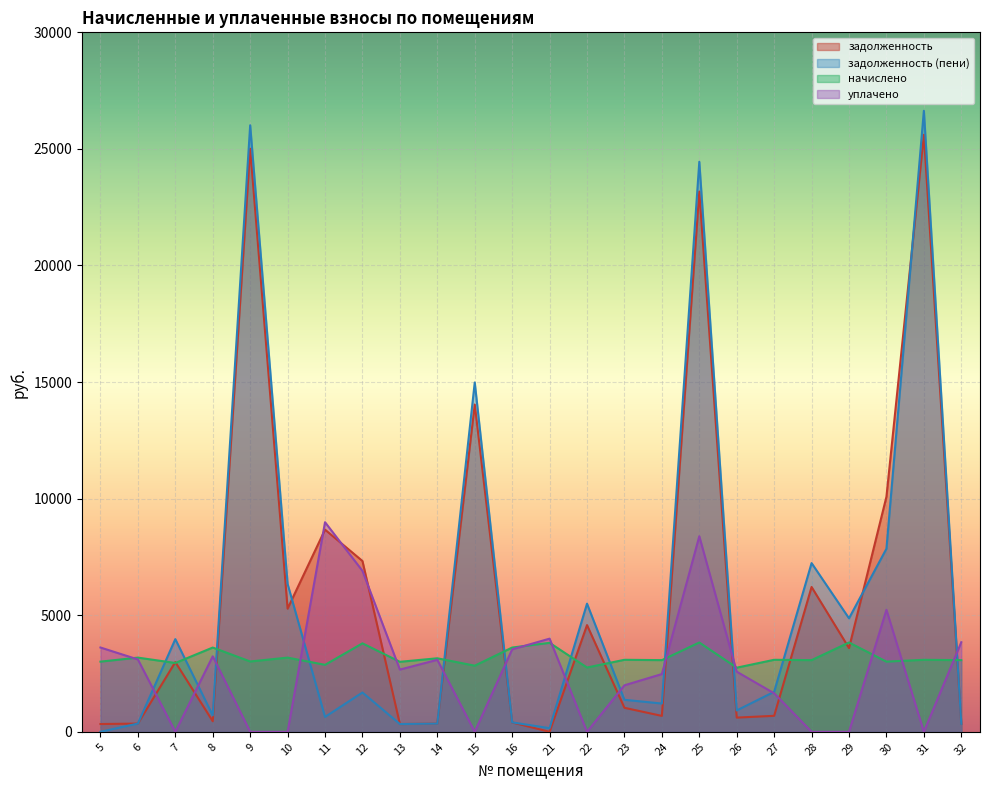

At which category does начислено reach its first local valley?

7